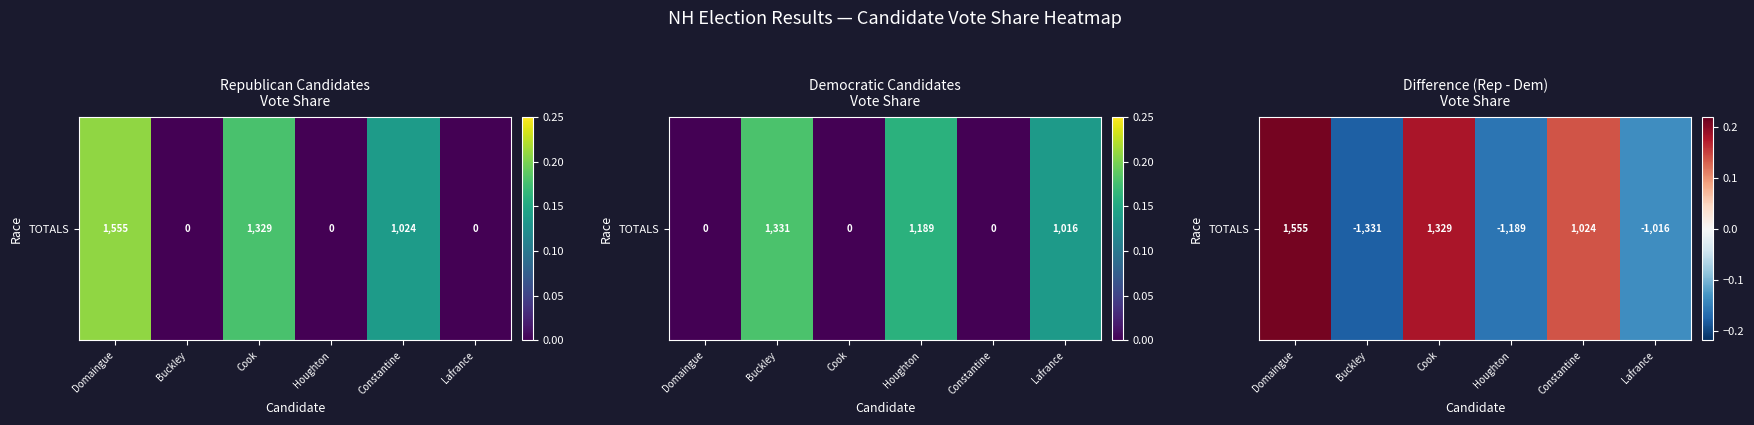

How many data points are less than 0?

3